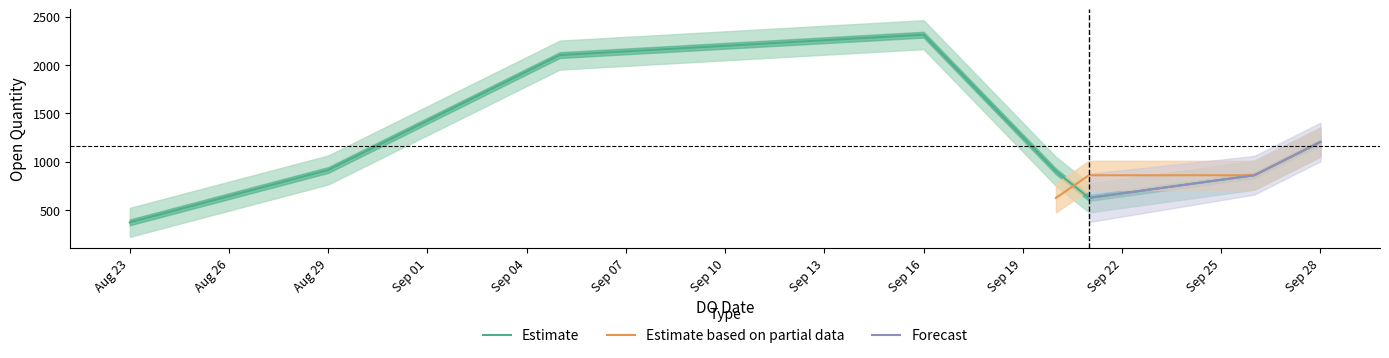

Where does the Estimate based on partial data series first go above 626?

21/09/2024